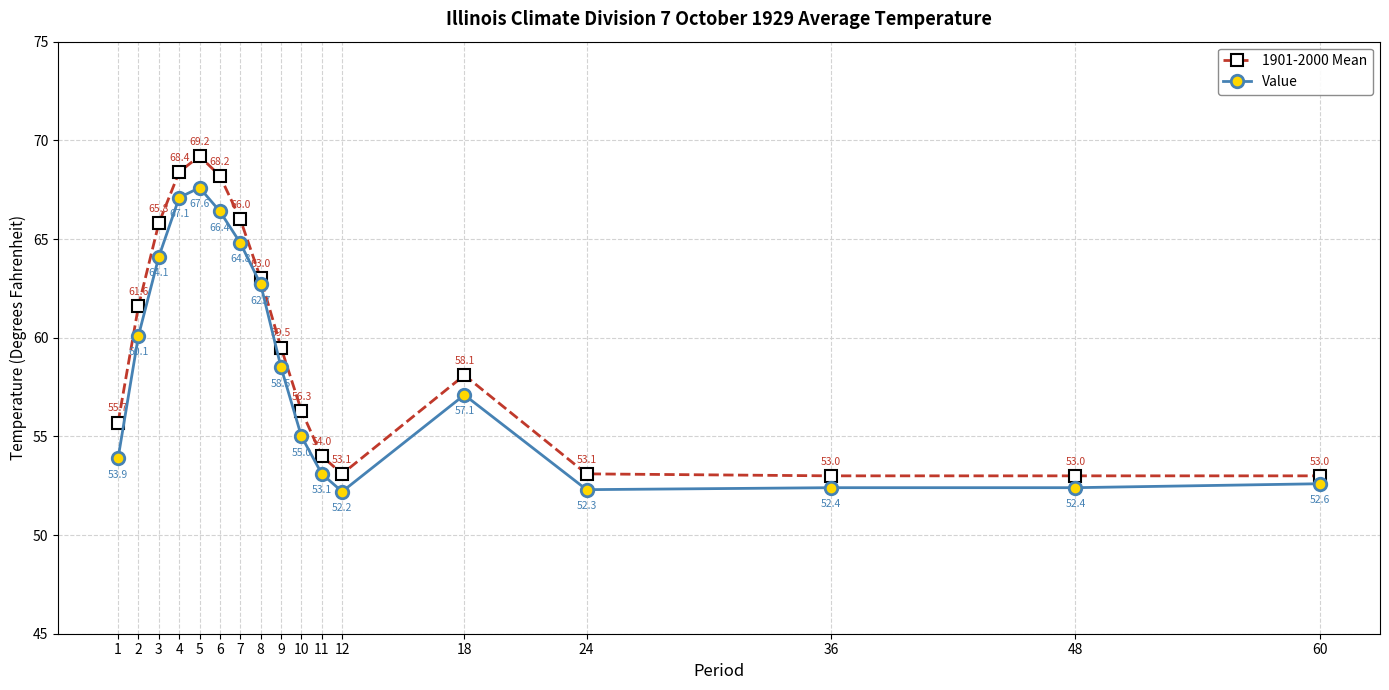

Which series has the widest spread of values?

1901-2000 Mean